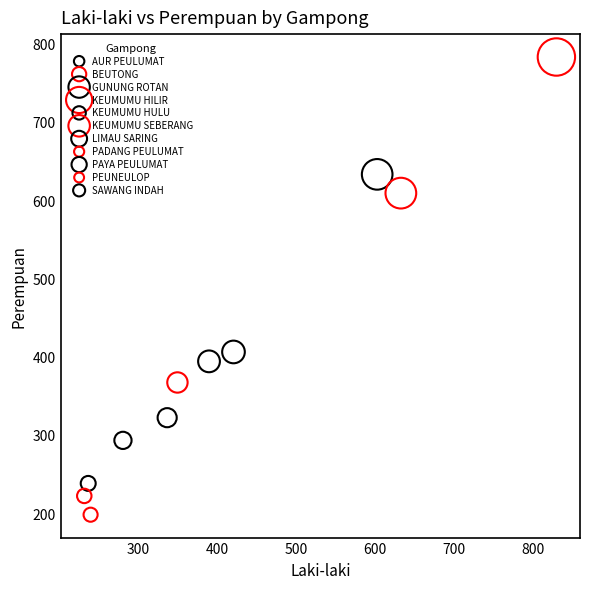

Which series reaches the minimum Y coordinate?

PEUNEULOP